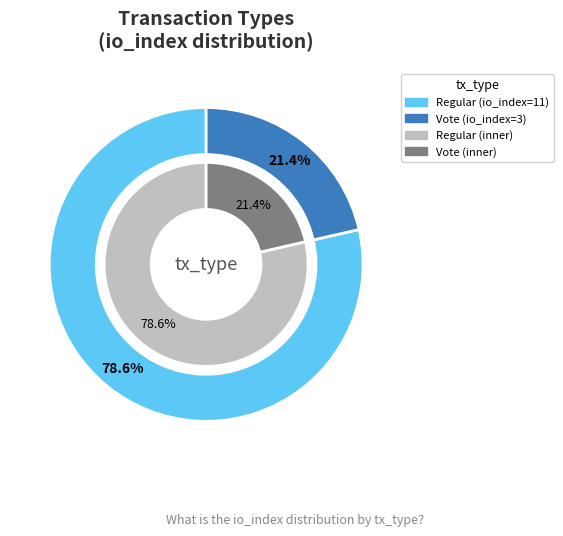

Which has a higher value, Vote or Regular?

Regular